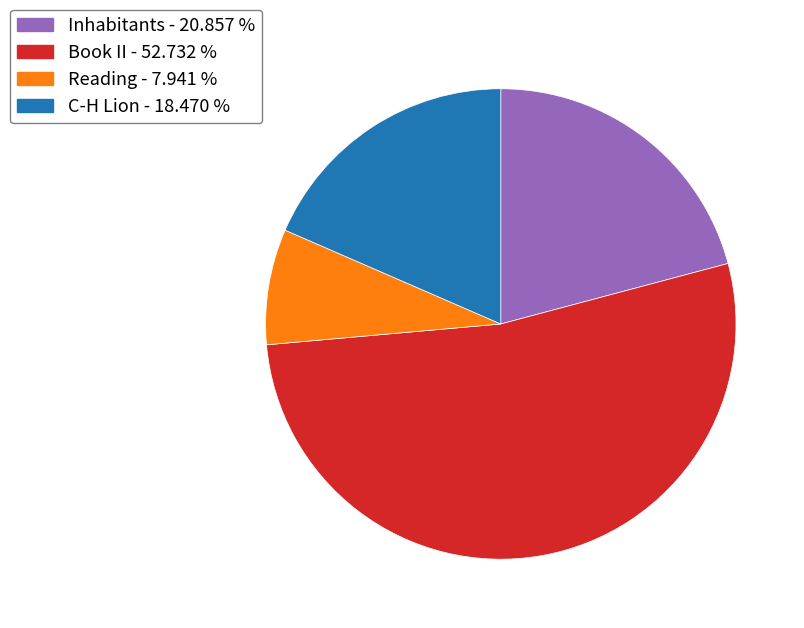

Approximately how many times larger is the value at Inhabitants compared to Book II?

0.4